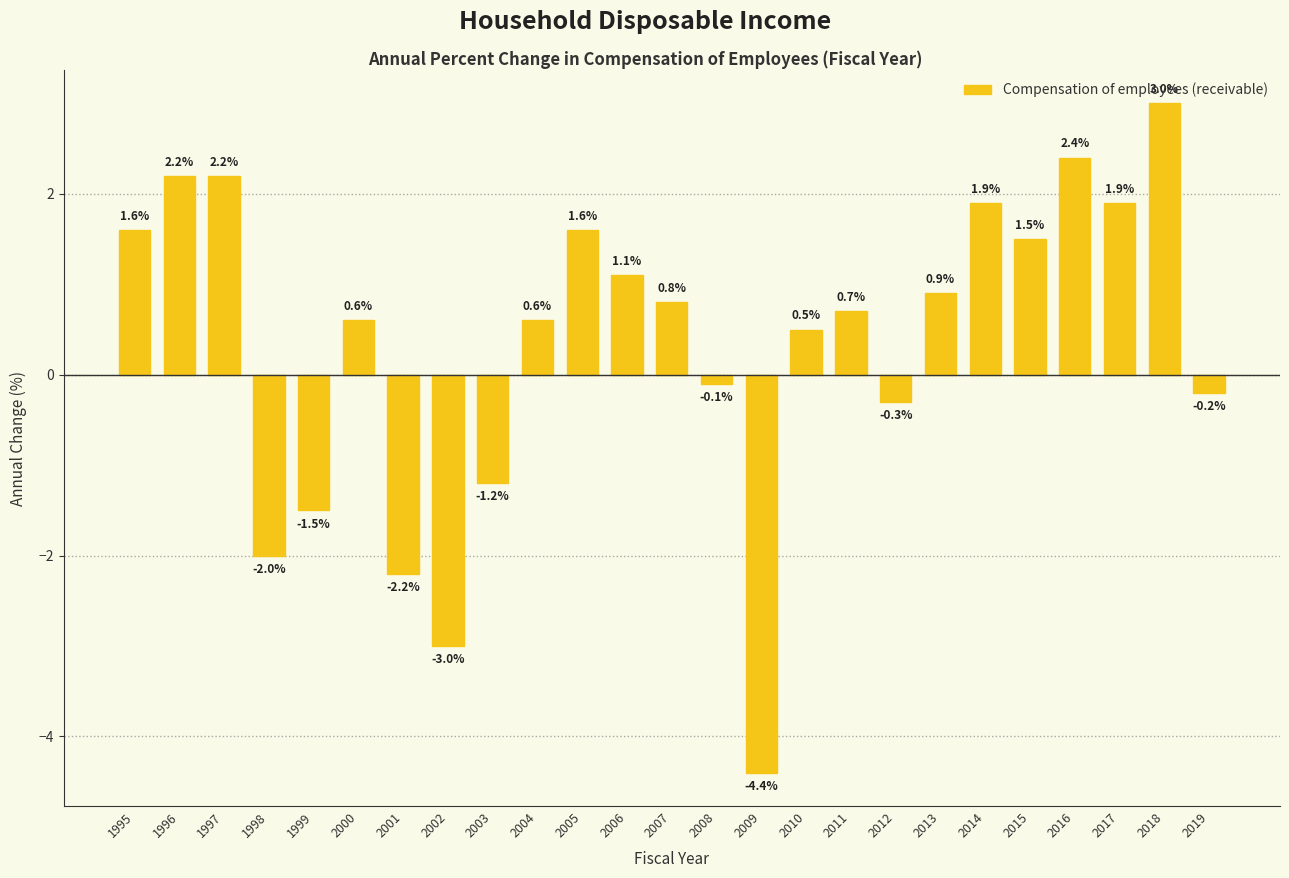

What is the greatest value displayed?

3.0